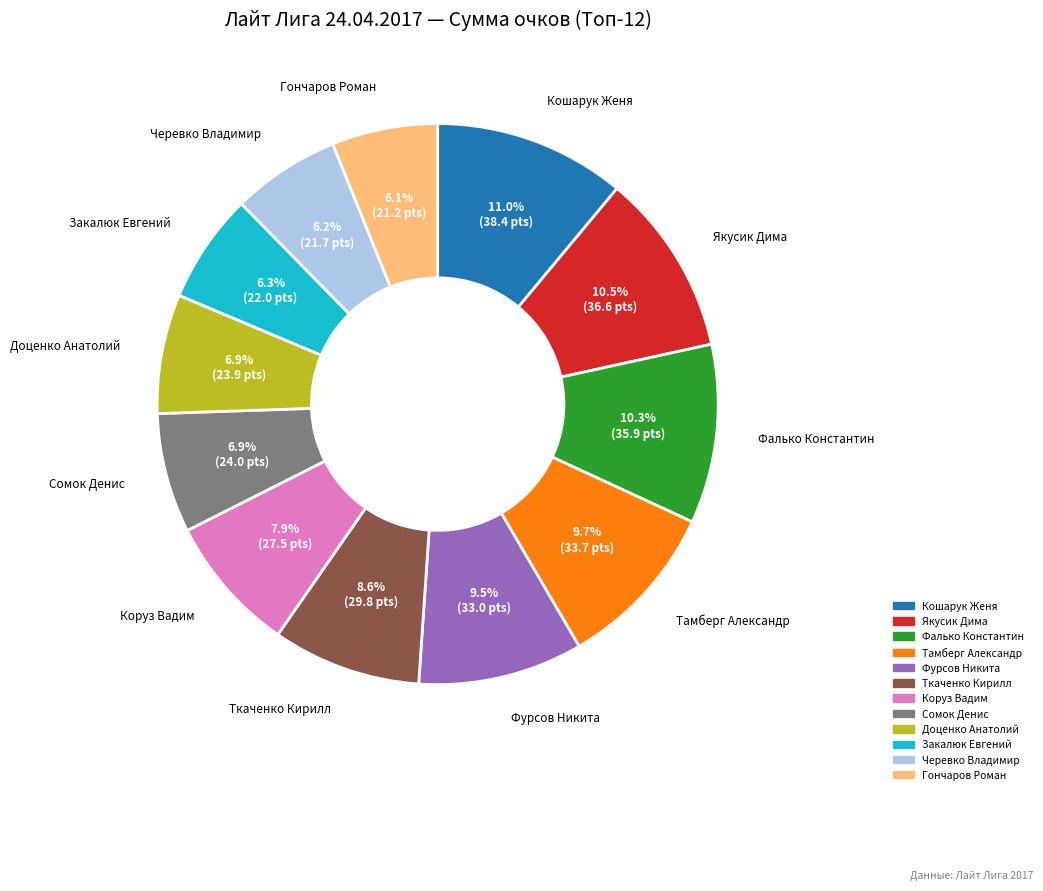

Is there a majority slice in this chart?

No